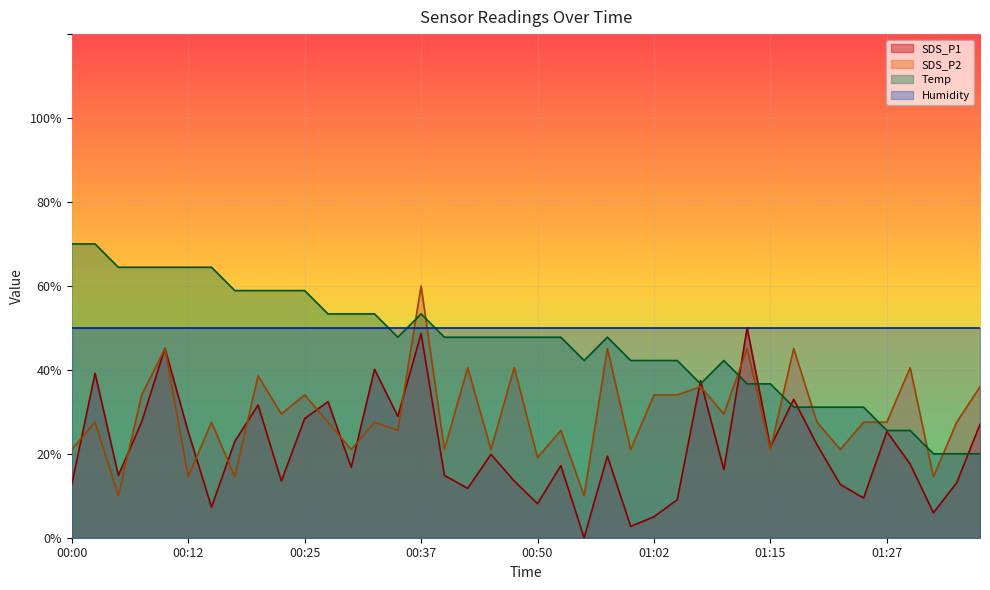

What is the difference between the SDS_P1 values at 00:42 and 00:22?

1.8